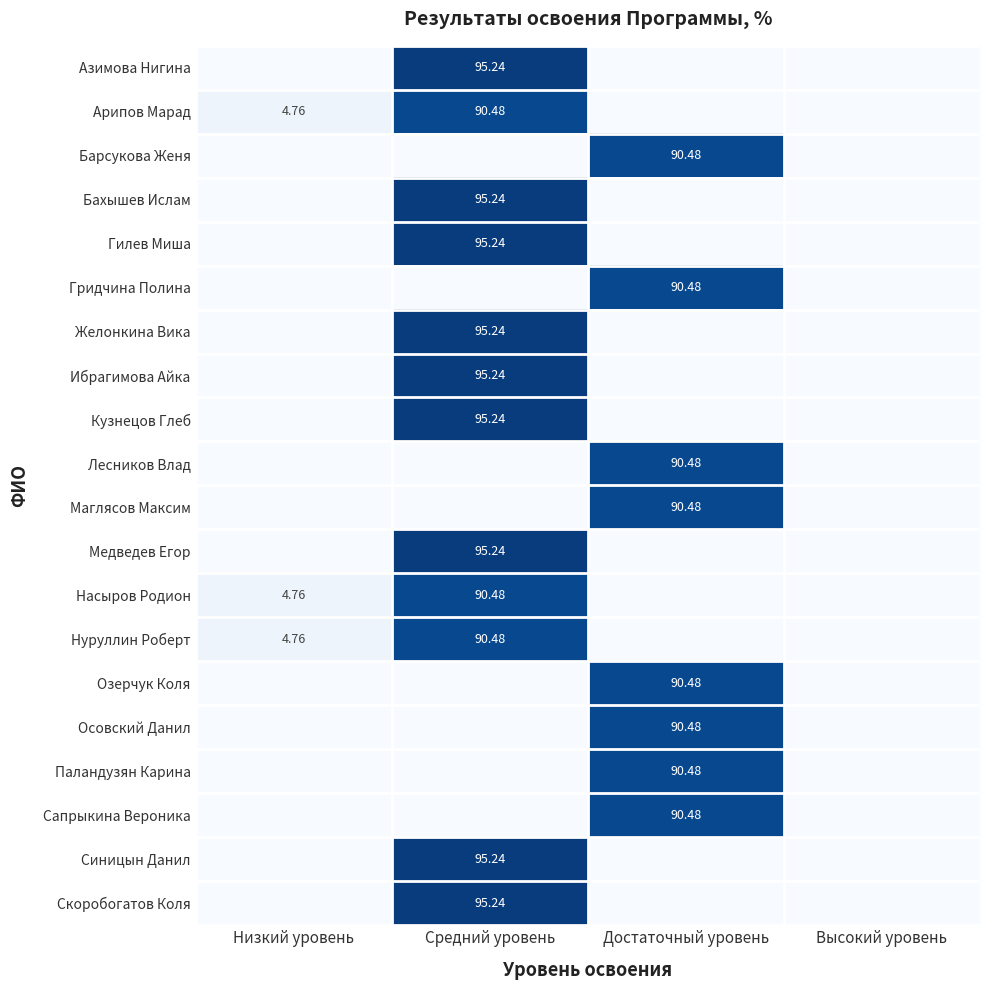

Is the value of Нуруллин Роберт at Средний уровень greater than the value of Медведев Егор at Средний уровень?

No